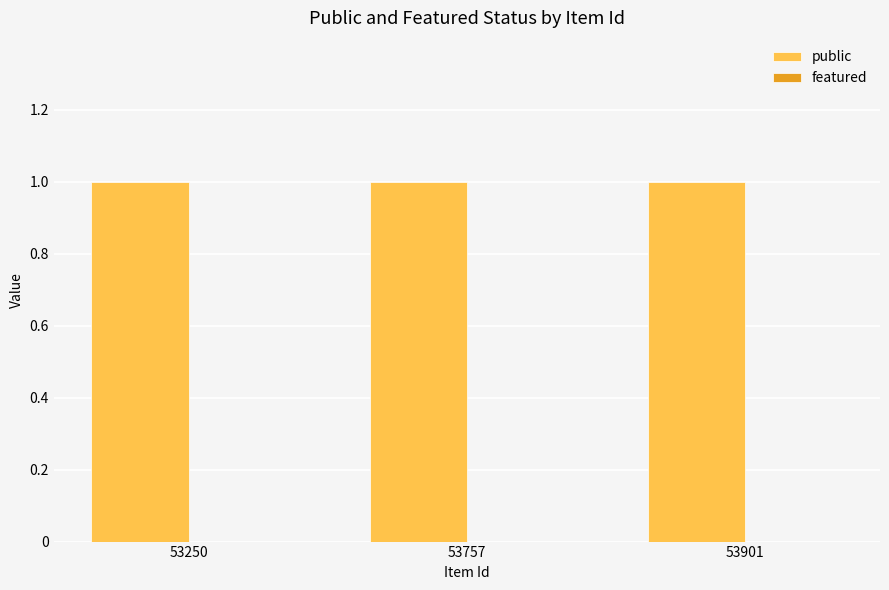

What is the difference between the highest and lowest values at 53757?

1